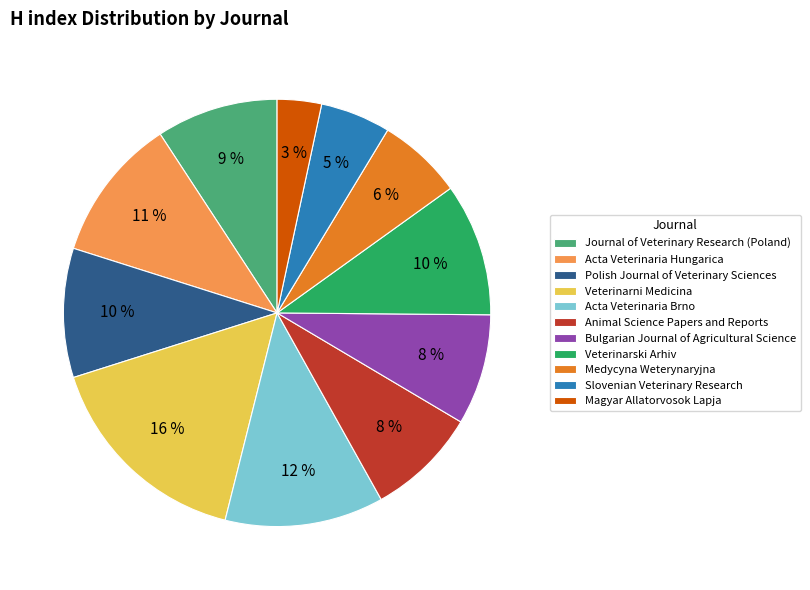

The Veterinarski Arhiv slice represents 19% of the pie. True or false?

False